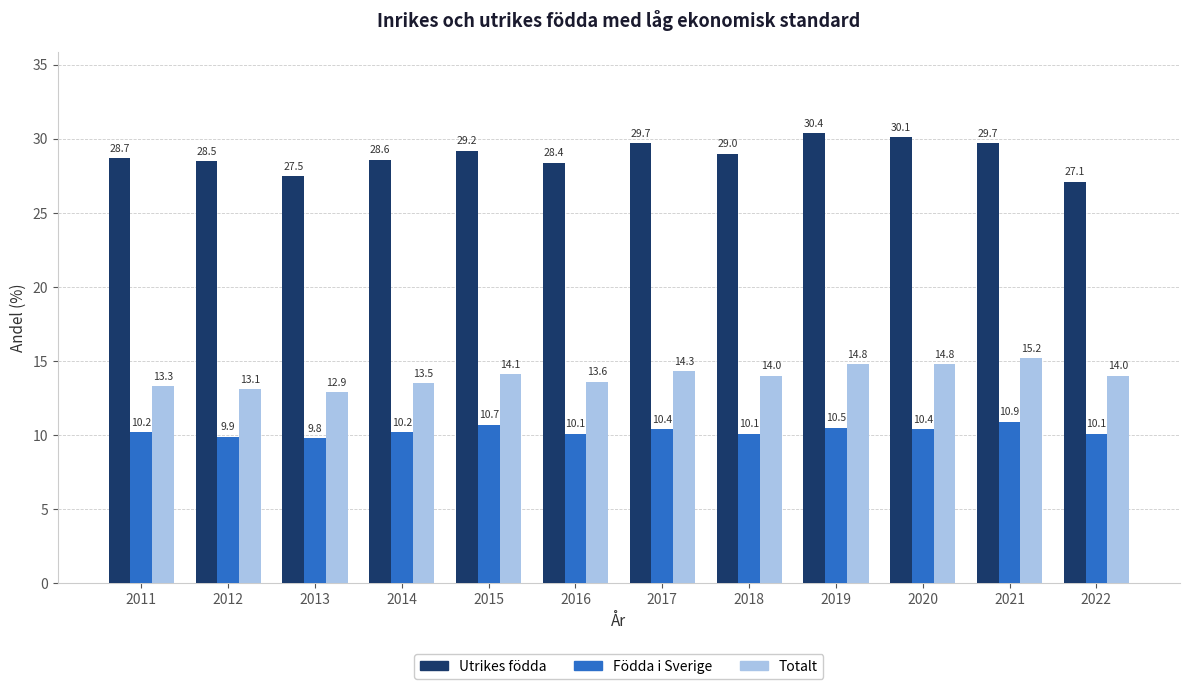

What is the difference between the highest and lowest values at 2015?

18.5